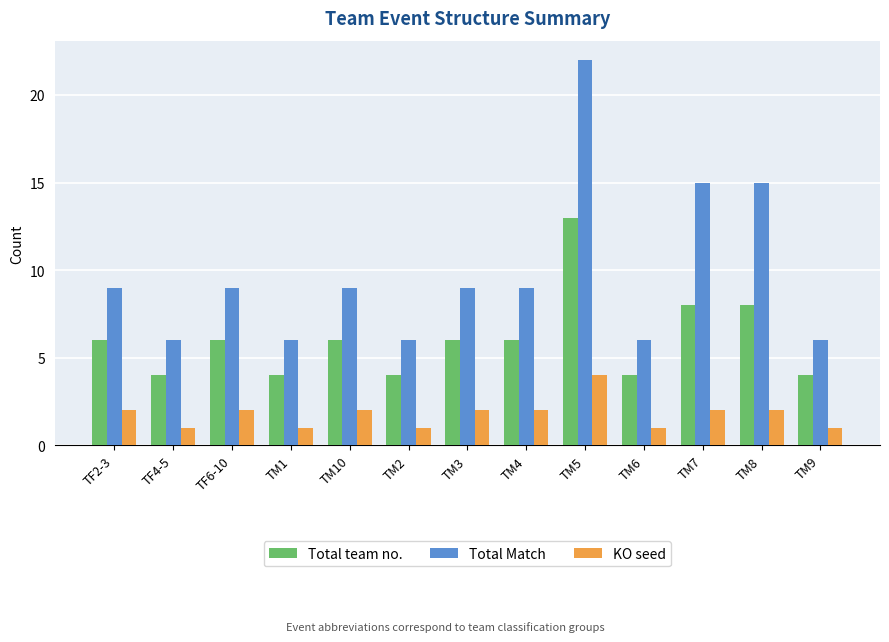

Does the chart contain stacked bars?

No